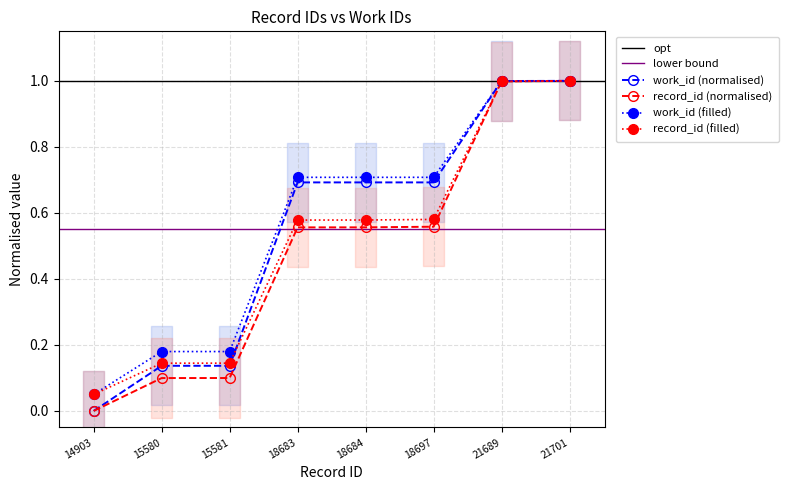

What is the lowest value of the work_id series?

0.1